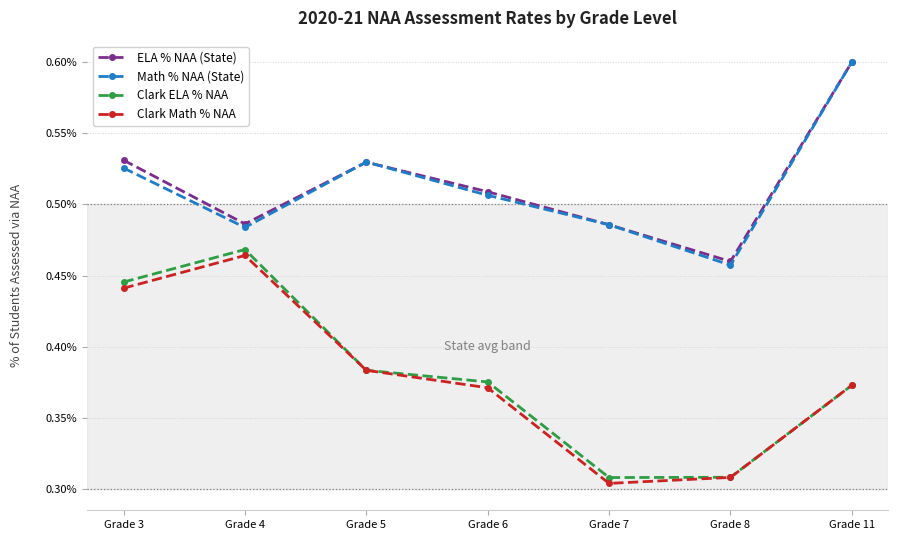

True or false: ELA % NAA (State) and Math % NAA (State) intersect in this chart.

True